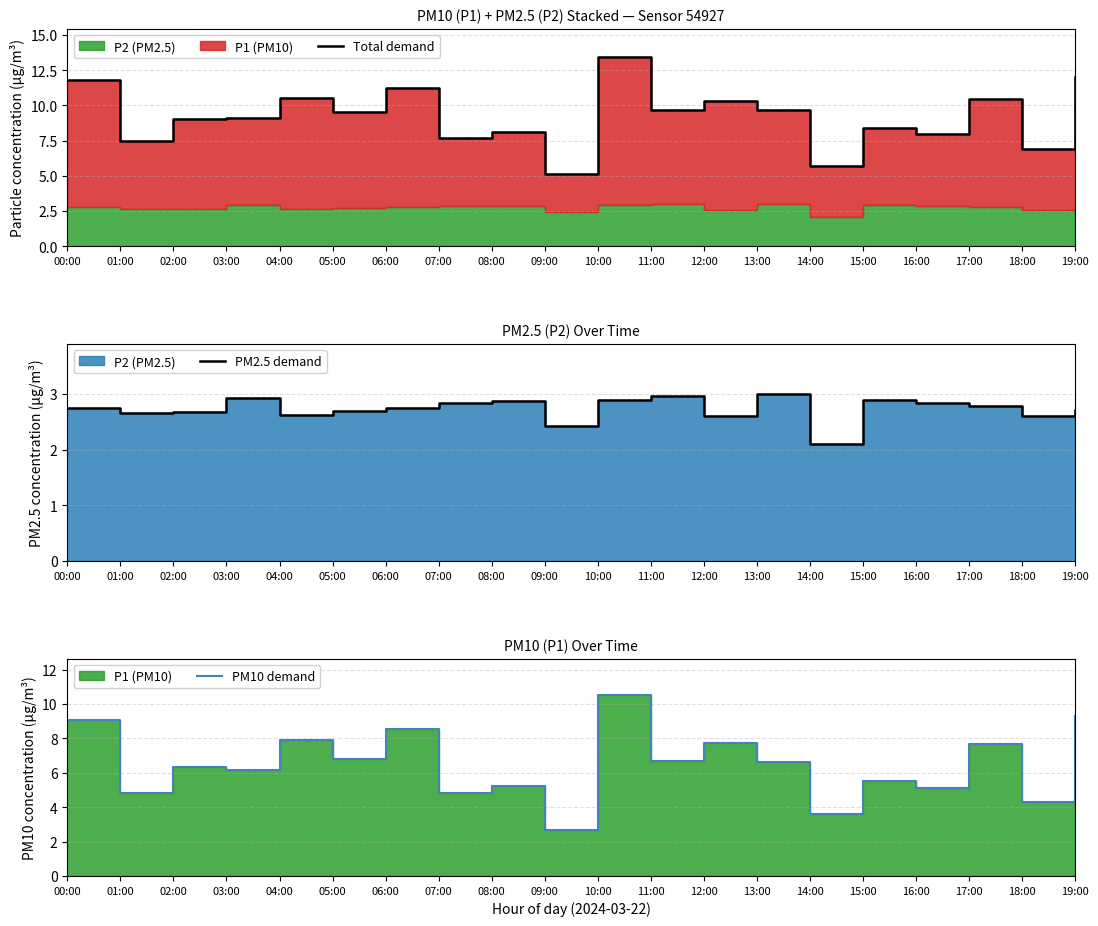

What is the label of the 18th point from the right?

02:00